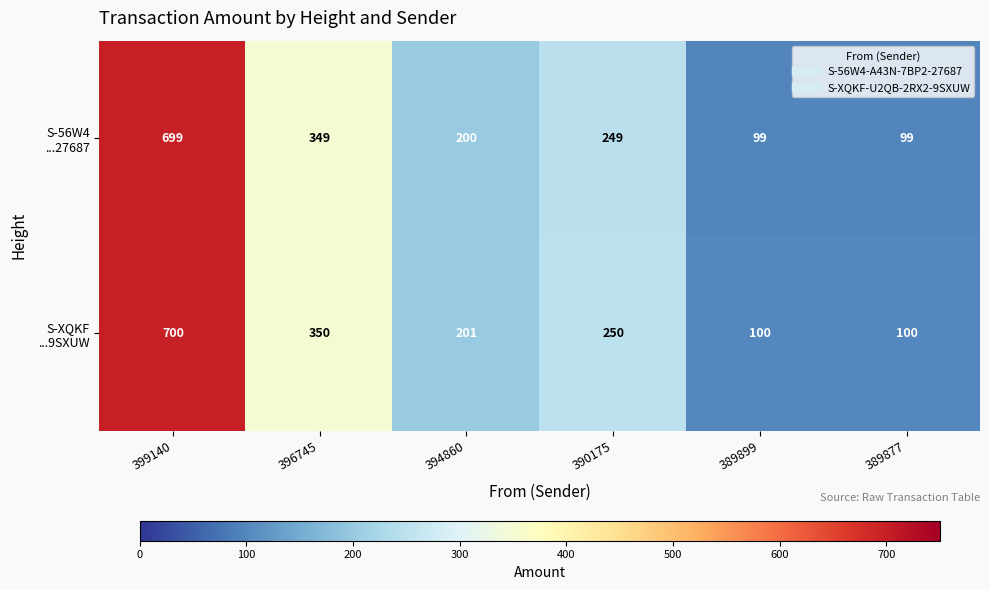

Which label corresponds to the largest value in the chart?

399140